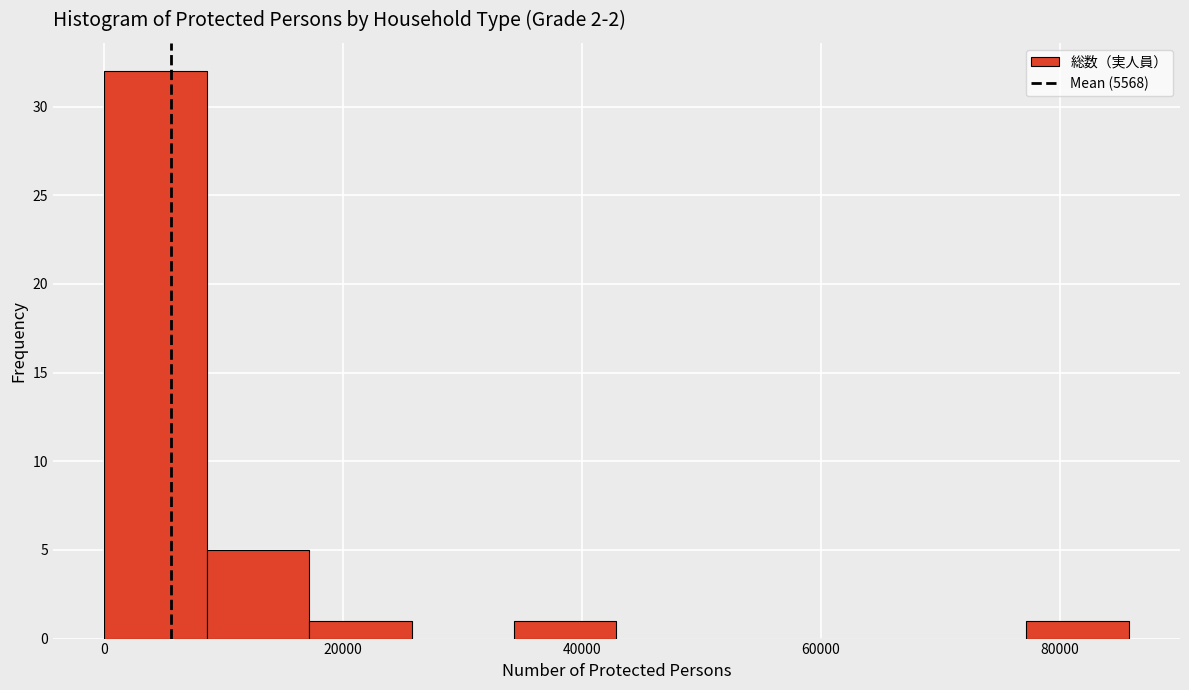

Which range on the x-axis has the tallest bar?

0 to 8000